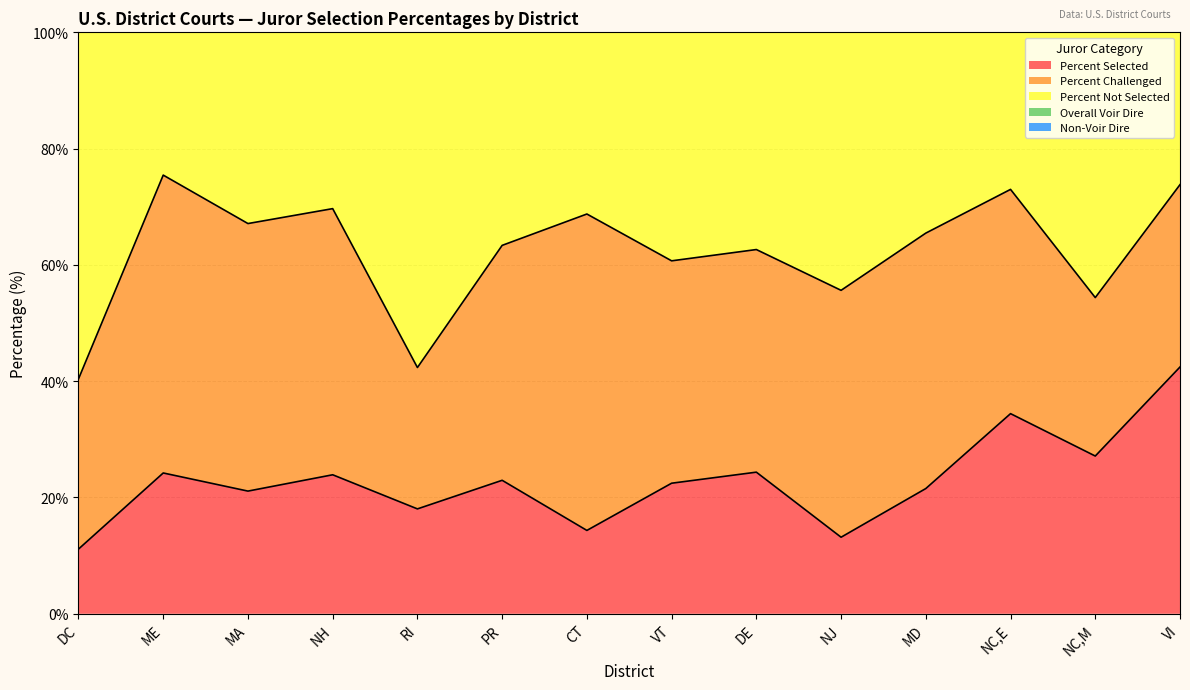

Which category has the highest value across all series?

DC